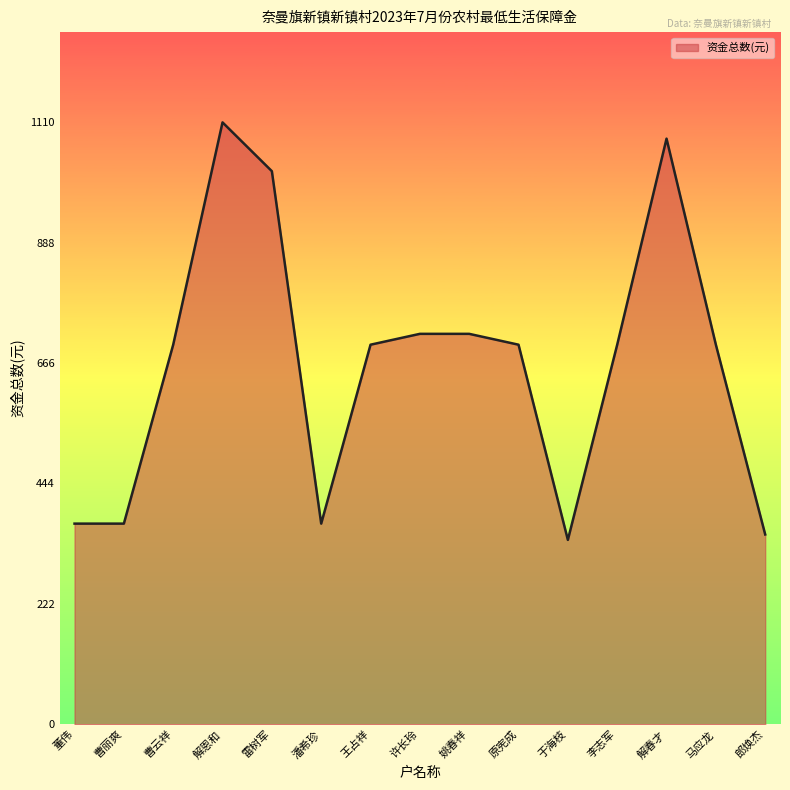

What value does the data have at 解春才?

1080